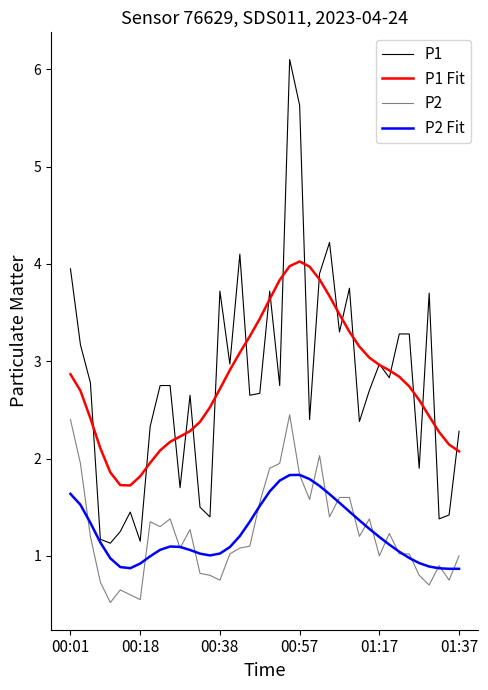

What is the difference between the maximum and minimum values in the P1 Fit series?

2.3